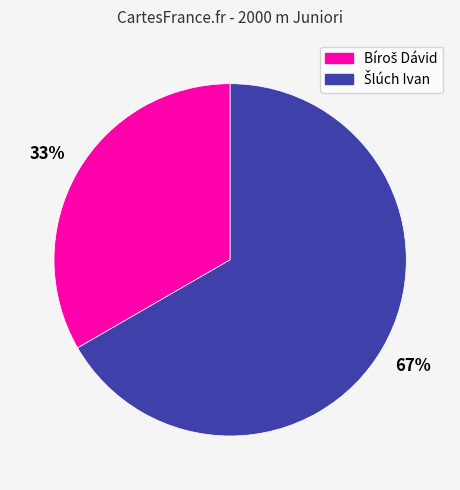

To the nearest percent, what is the average slice percentage?

50%